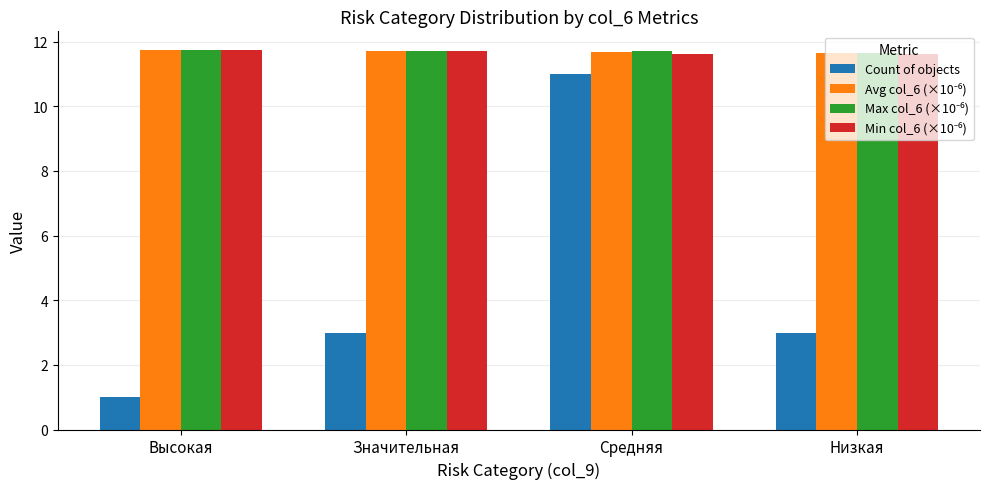

Is it true that Count of objects equals 3.0 at Низкая?

True